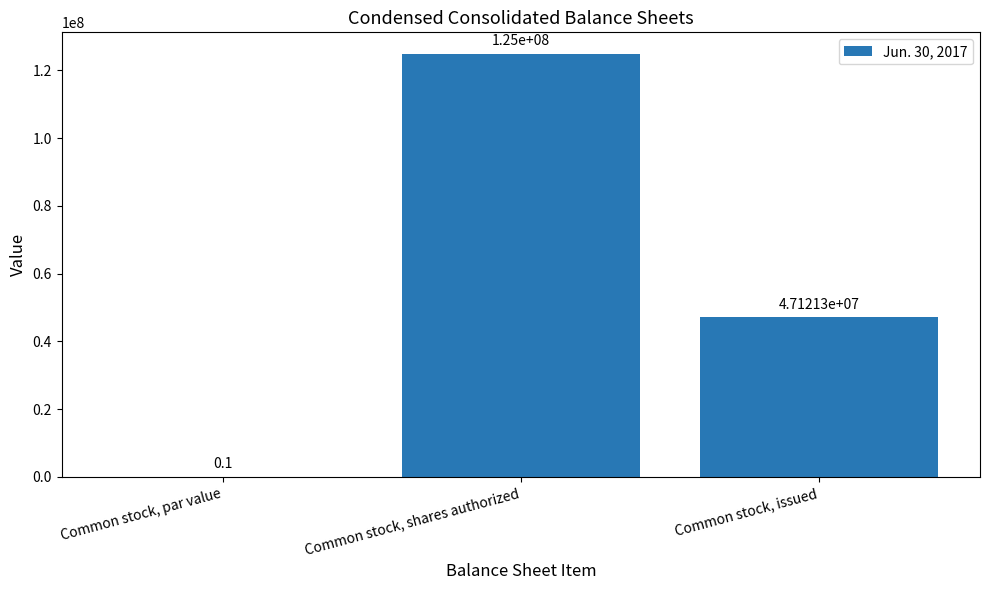

True or false: the data shows 0.1 at Common stock, par value.

True